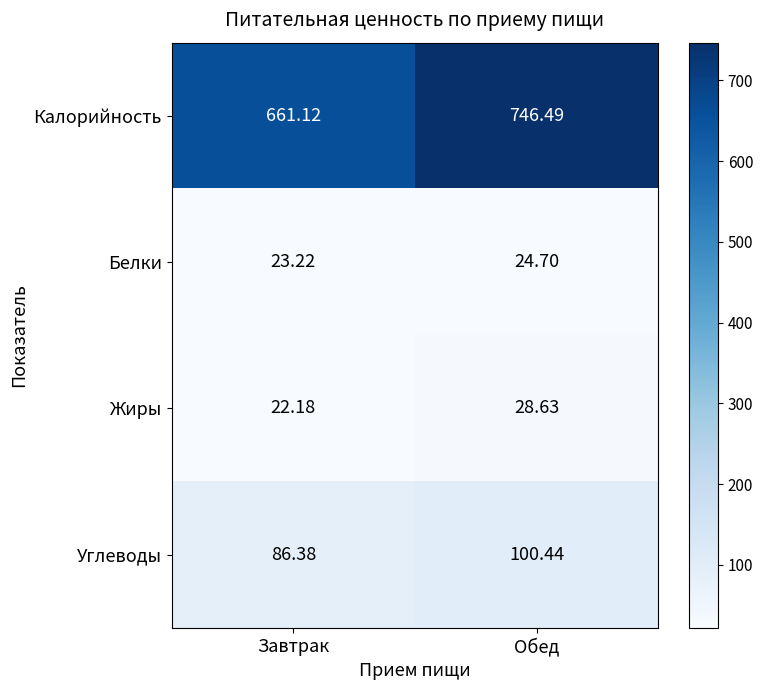

At which category does the chart reach its peak across all series?

Обед